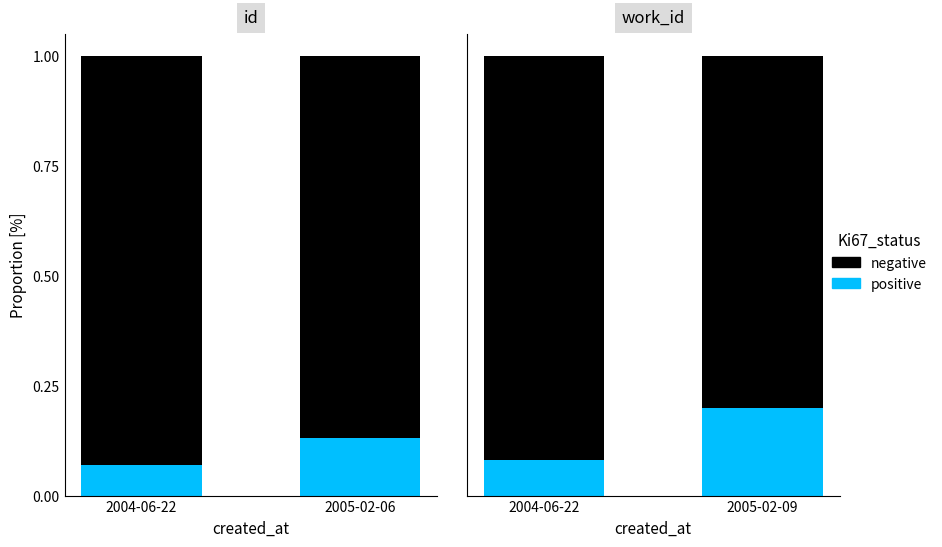

Between 2005-02-09 and 2004-06-22, which is larger?

2005-02-09